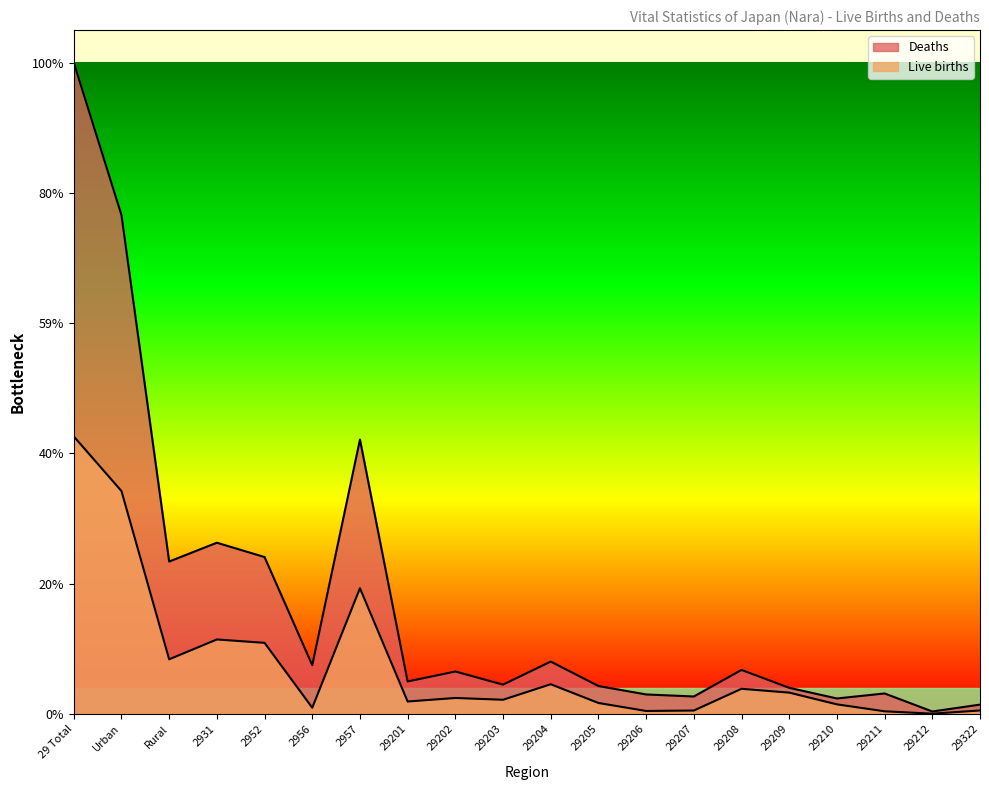

The value of Live births at 29205 is 107.8. True or false?

False